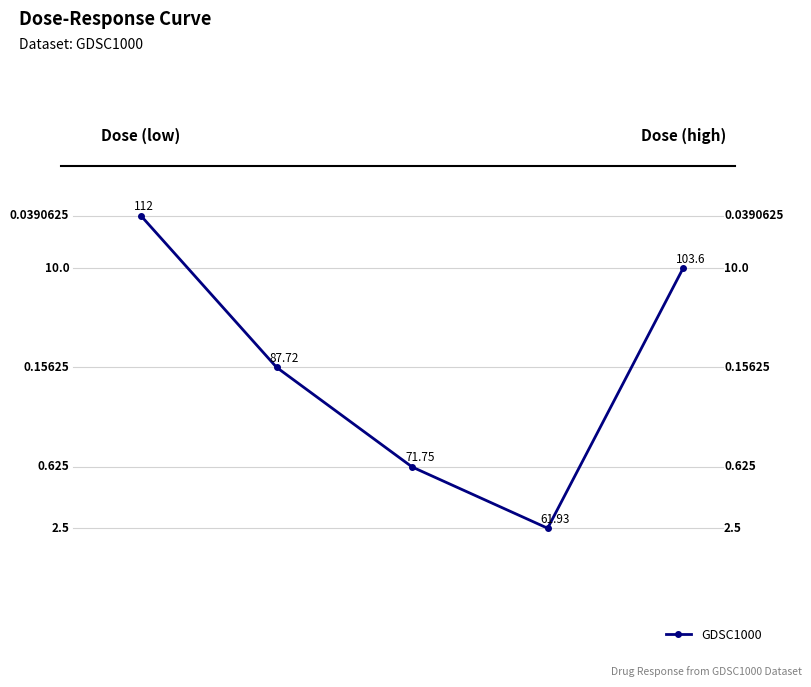

True or false: the data has more than 2 interior local peaks.

False